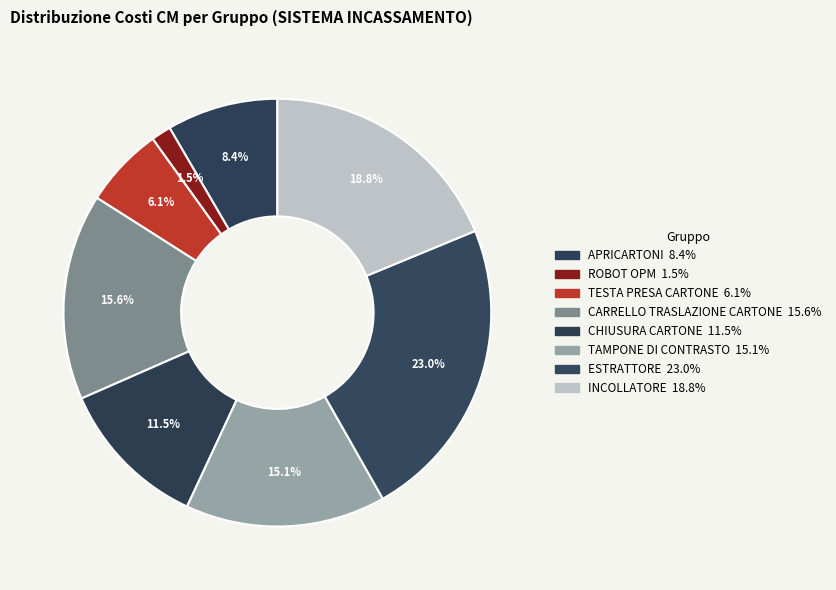

To the nearest percent, what is the combined percentage of TAMPONE DI CONTRASTO and CARRELLO TRASLAZIONE CARTONE?

31%